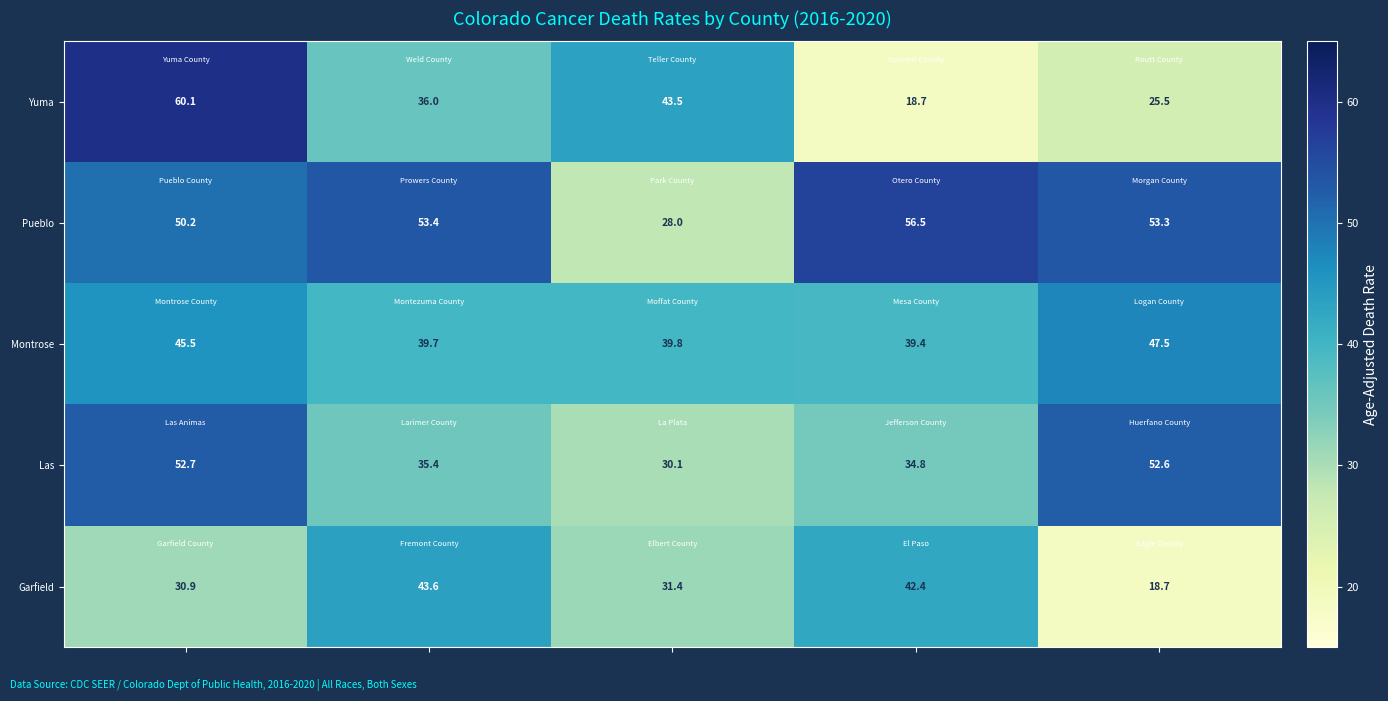

Which series has the largest range (max minus min)?

Yuma